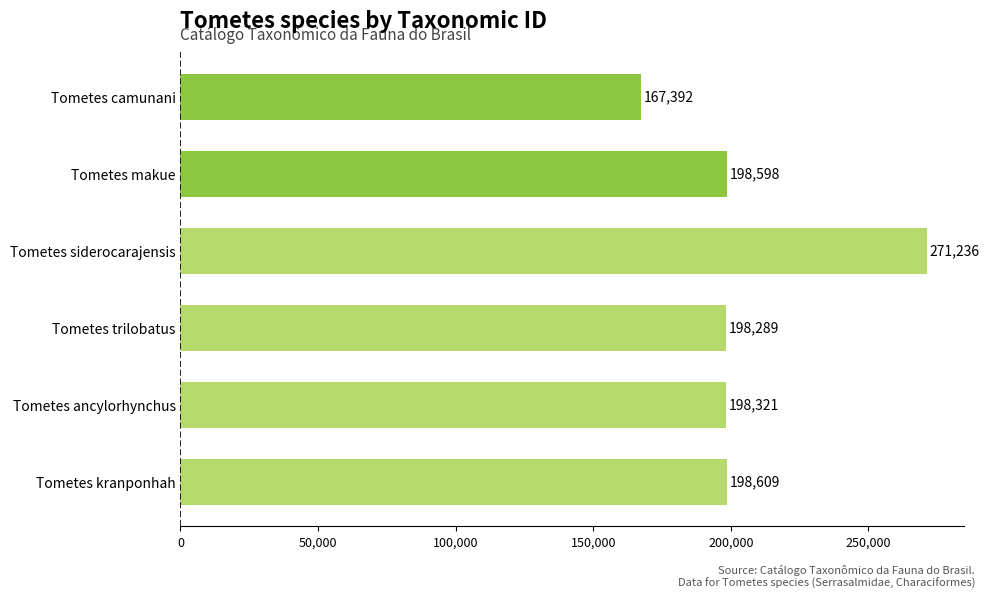

List the labels in order of value, largest first.

Tometes siderocarajensis, Tometes kranponhah, Tometes makue, Tometes ancylorhynchus, Tometes trilobatus, Tometes camunani